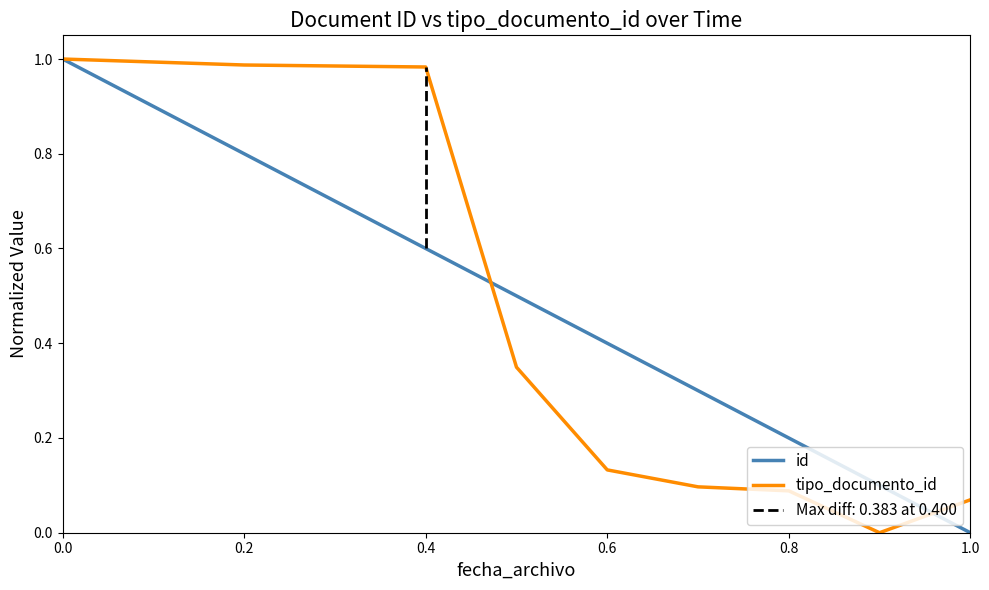

True or false: tipo_documento_id has more than 1 points higher than both neighbors.

False